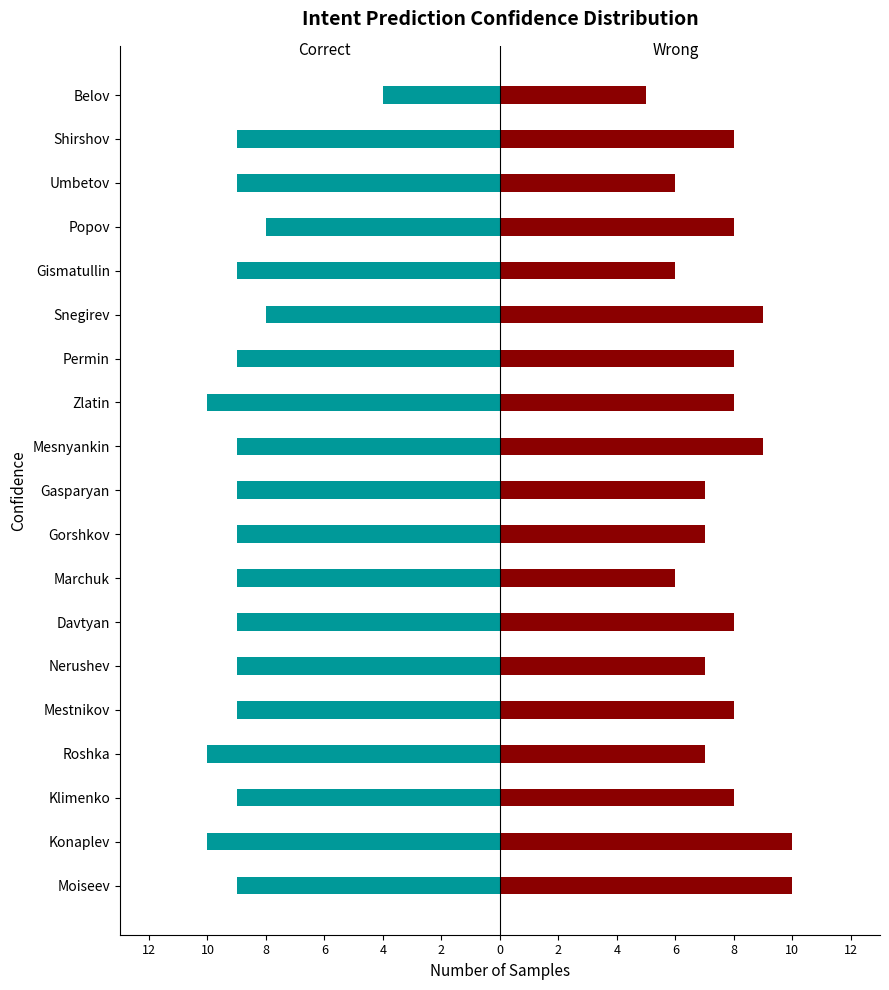

How many data points in Wrong are less than 8?

8